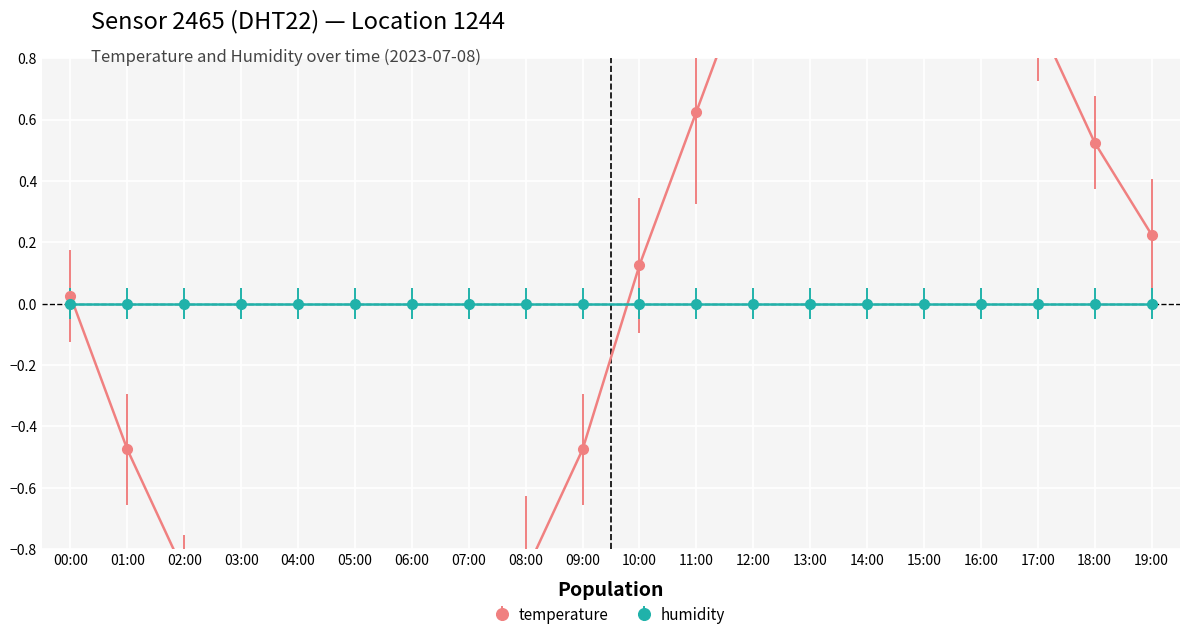

Reading left to right, what are all the values shown in this chart?

00:00=0.0	01:00=-0.5	02:00=-0.9	03:00=-1.2	04:00=-1.5	05:00=-1.7	06:00=-1.6	07:00=-1.3	08:00=-0.9	09:00=-0.5	10:00=0.1	11:00=0.6	12:00=1.1	13:00=1.5	14:00=1.8	15:00=1.6	16:00=1.3	17:00=0.9	18:00=0.5	19:00=0.2